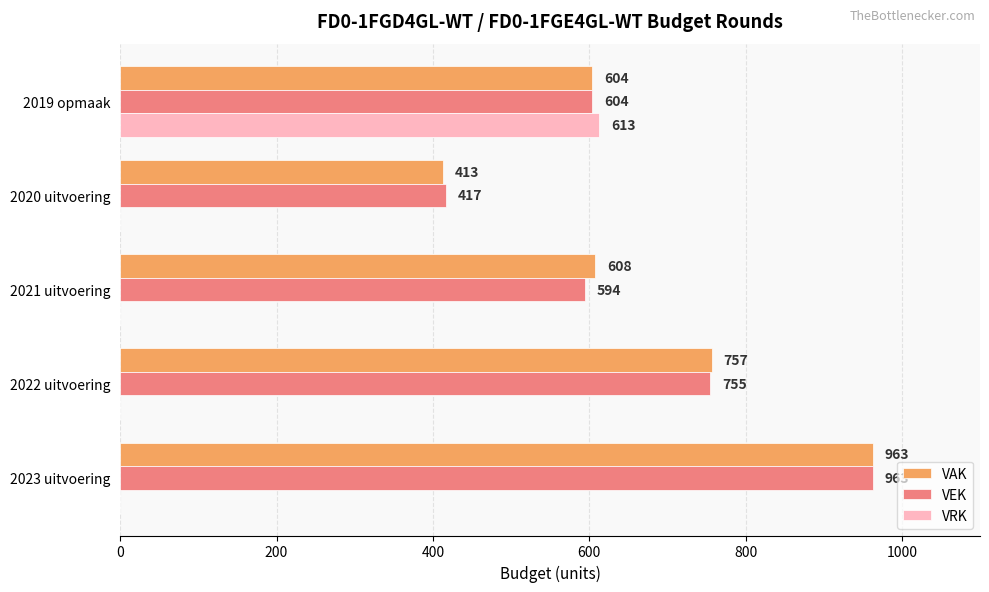

How many data points does each series have?

5